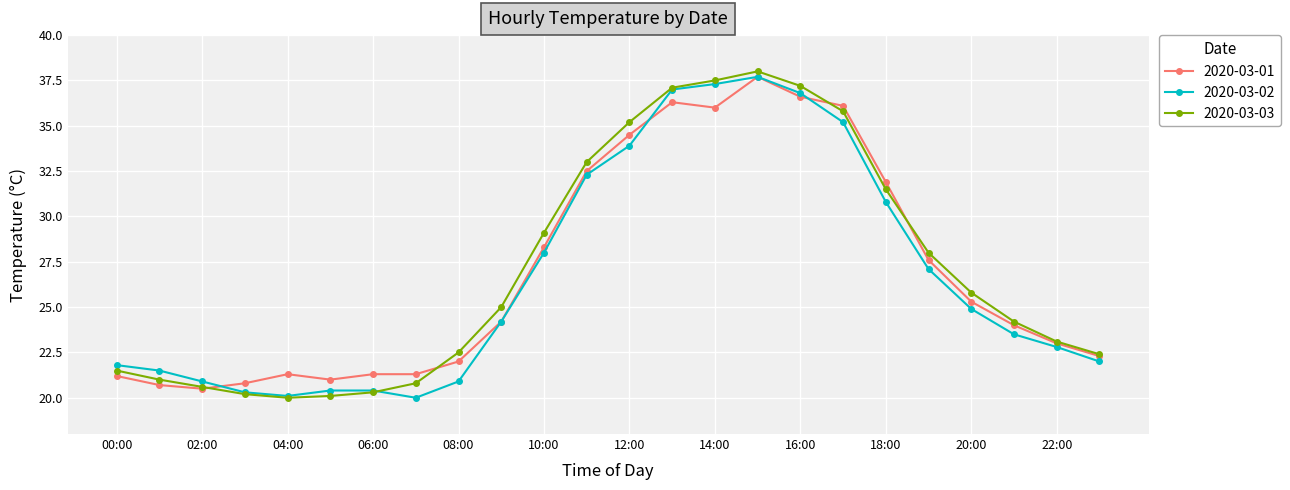

Which series ends up on top after the final intersection of 2020-03-01 and 2020-03-02?

2020-03-01